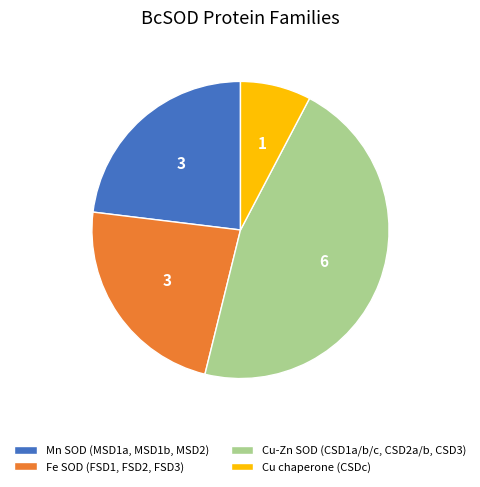

Count the number of slices in the pie.

4